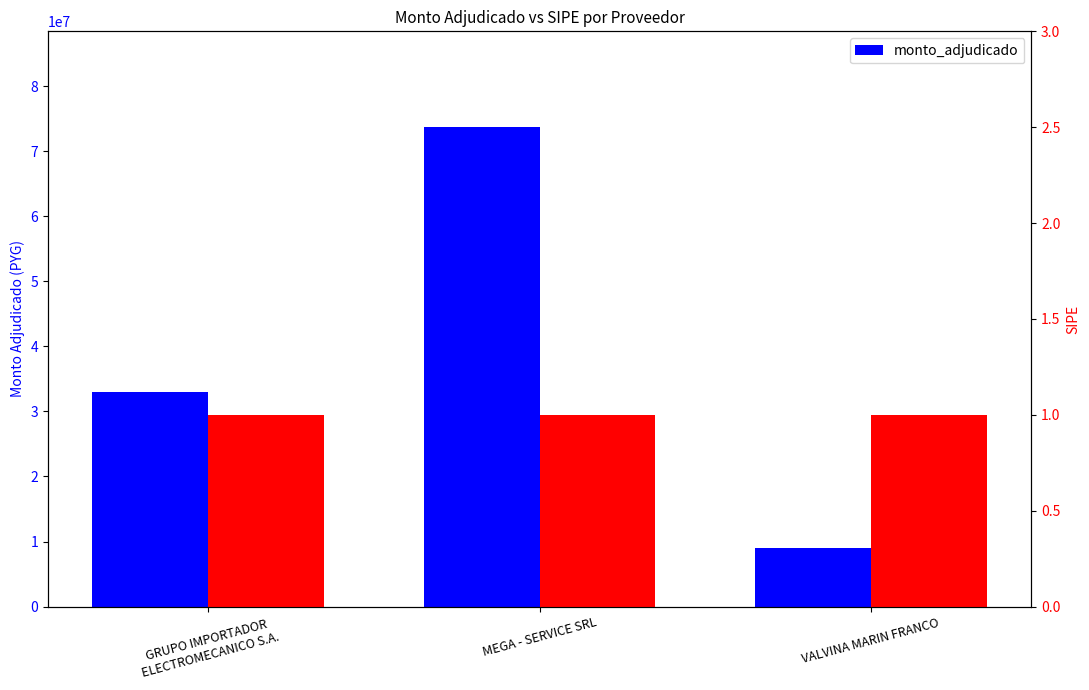

What is the label of the 3rd bar from the left?

VALVINA MARIN FRANCO